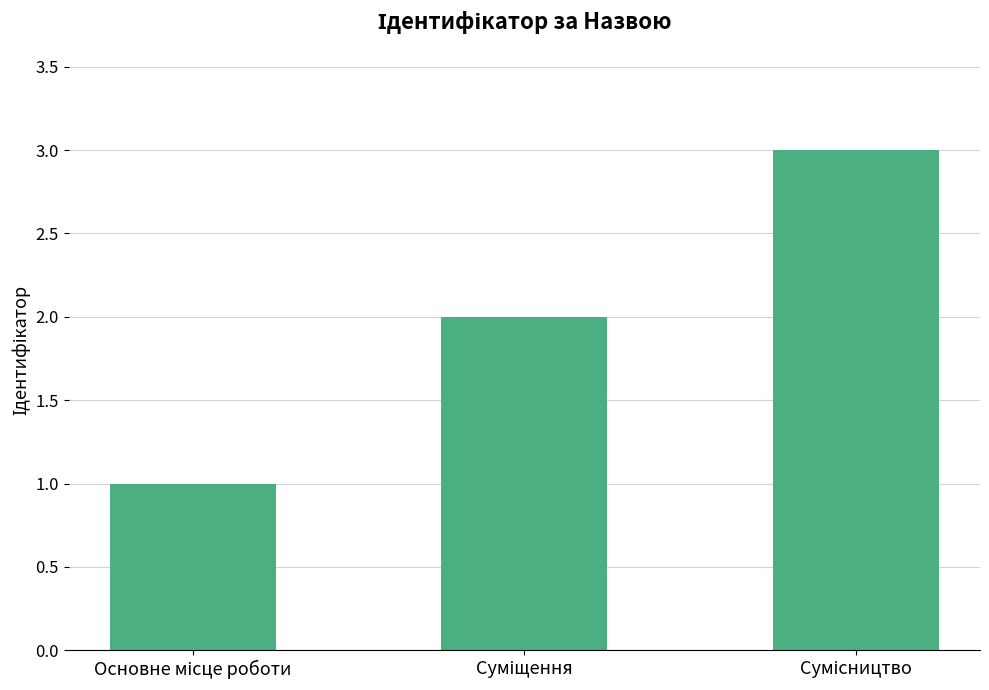

What is the sum of all values?

6